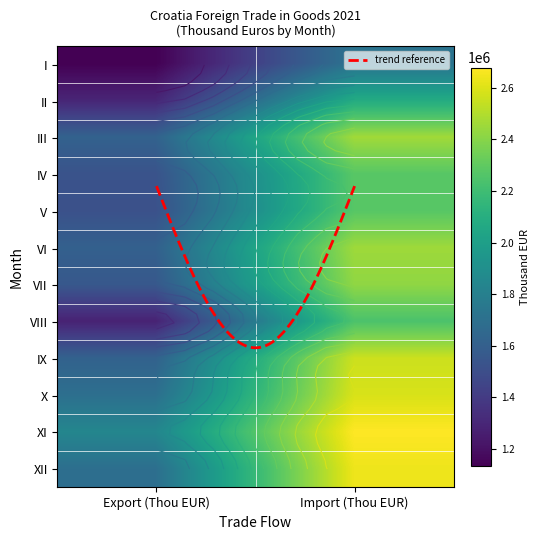

Is the value of VI at 1 greater than the value of XI at 1?

No